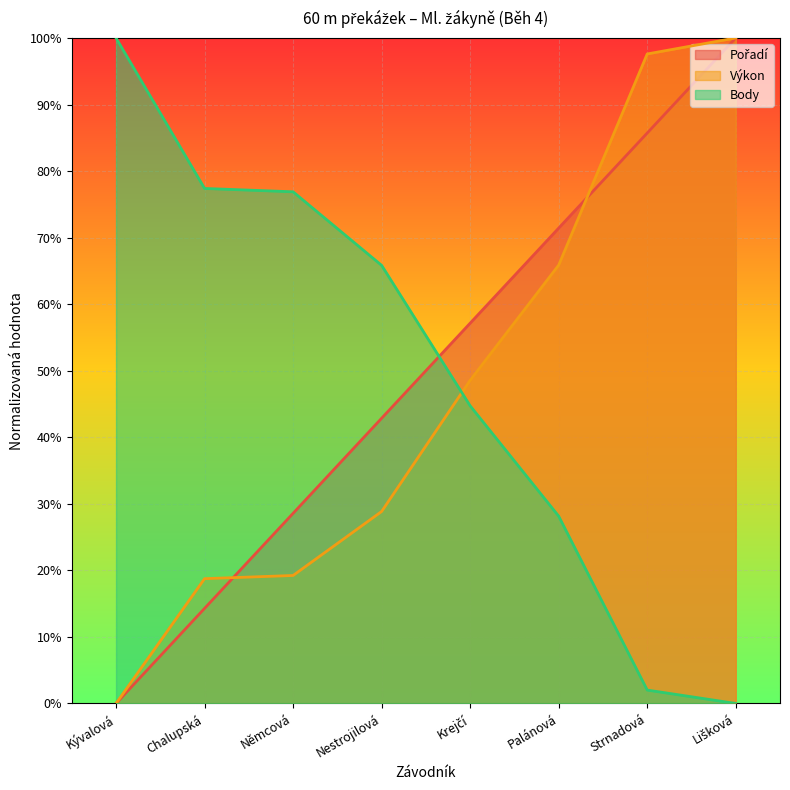

What are all the series names shown in the legend?

Pořadí, Výkon, Body